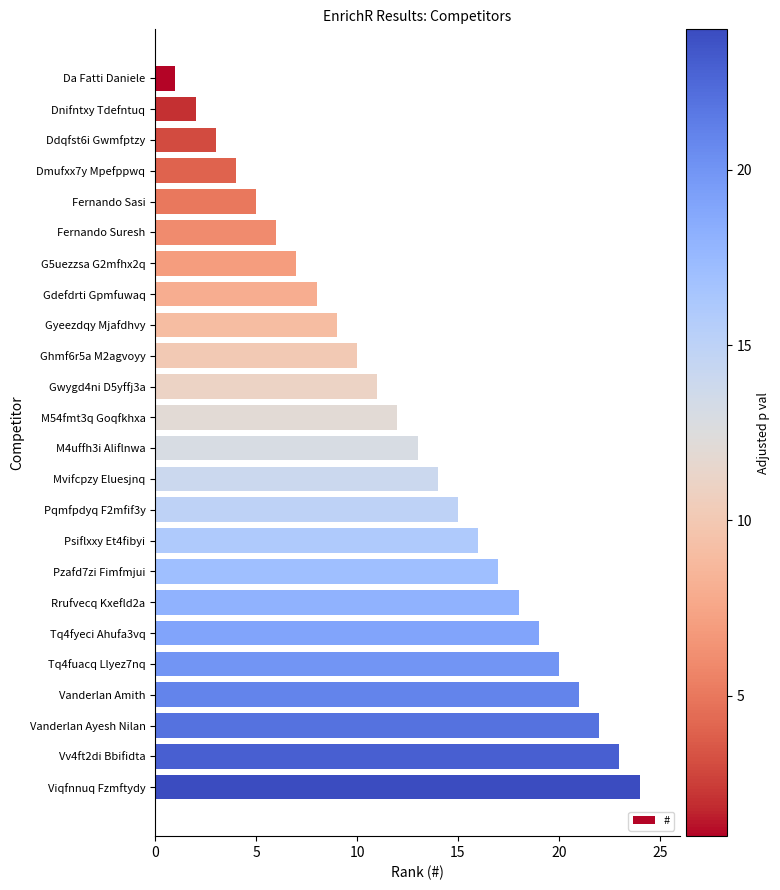

Rank the categories by value from highest to lowest.

Viqfnnuq Fzmftydy, Vv4ft2di Bbifidta, Vanderlan Ayesh Nilan, Vanderlan Amith, Tq4fuacq Llyez7nq, Tq4fyeci Ahufa3vq, Rrufvecq Kxefld2a, Pzafd7zi Fimfmjui, Psiflxxy Et4fibyi, Pqmfpdyq F2mfif3y, Mvifcpzy Eluesjnq, M4uffh3i Aliflnwa, M54fmt3q Goqfkhxa, Gwygd4ni D5yffj3a, Ghmf6r5a M2agvoyy, Gyeezdqy Mjafdhvy, Gdefdrti Gpmfuwaq, G5uezzsa G2mfhx2q, Fernando Suresh, Fernando Sasi, Dmufxx7y Mpefppwq, Ddqfst6i Gwmfptzy, Dnifntxy Tdefntuq, Da Fatti Daniele